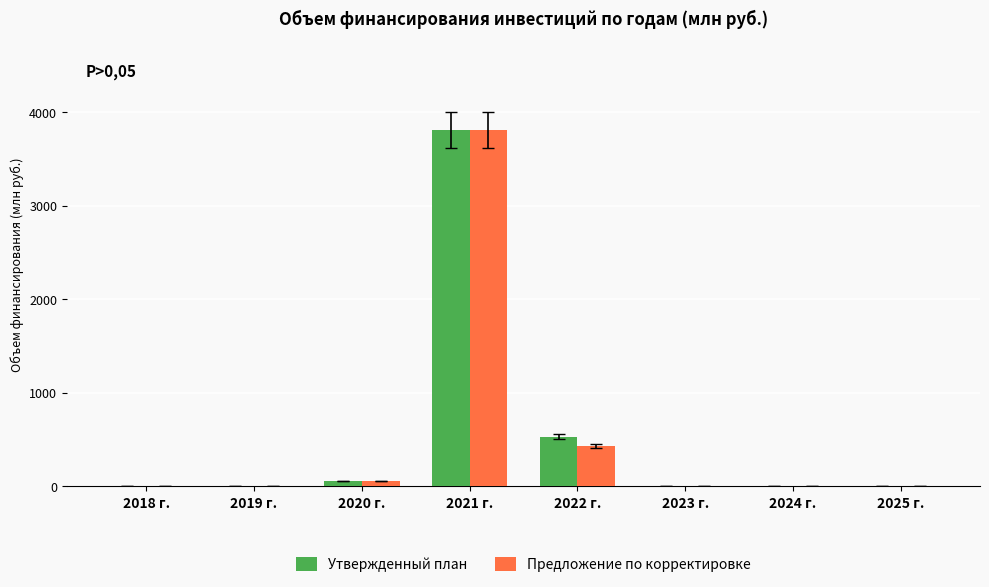

At which category is the sum across all series the highest?

2021 г.